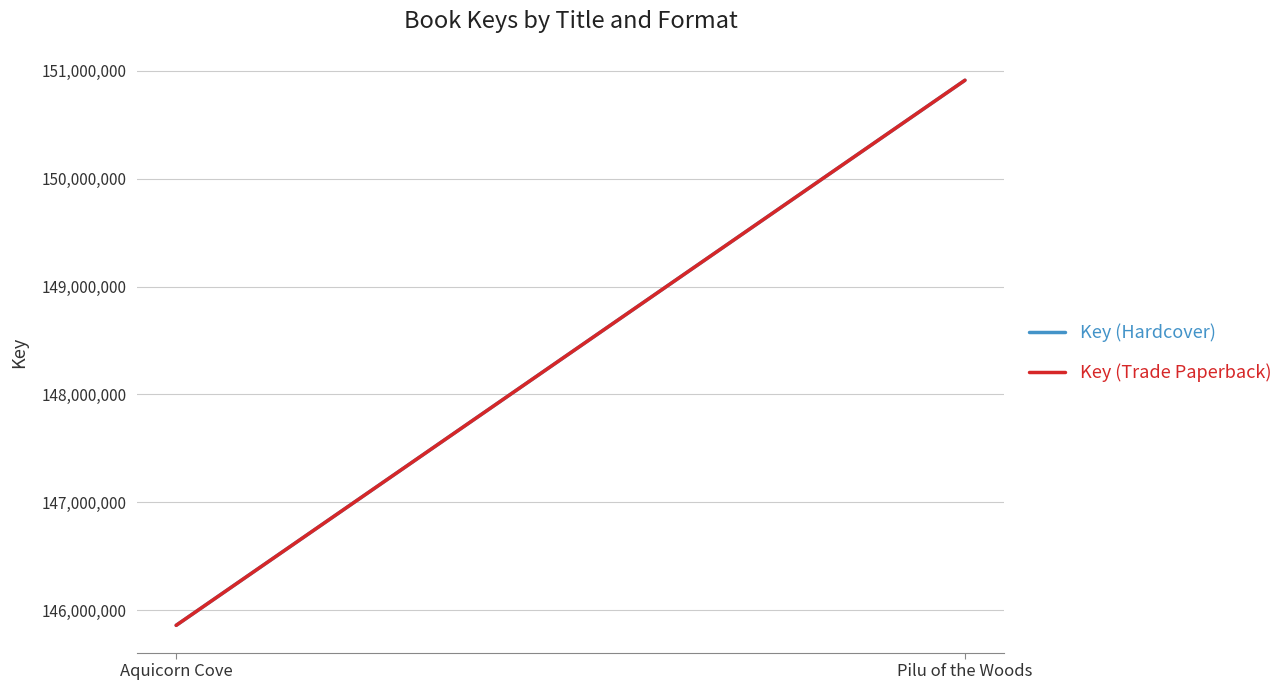

What is the label of the 1st point from the left?

Aquicorn Cove